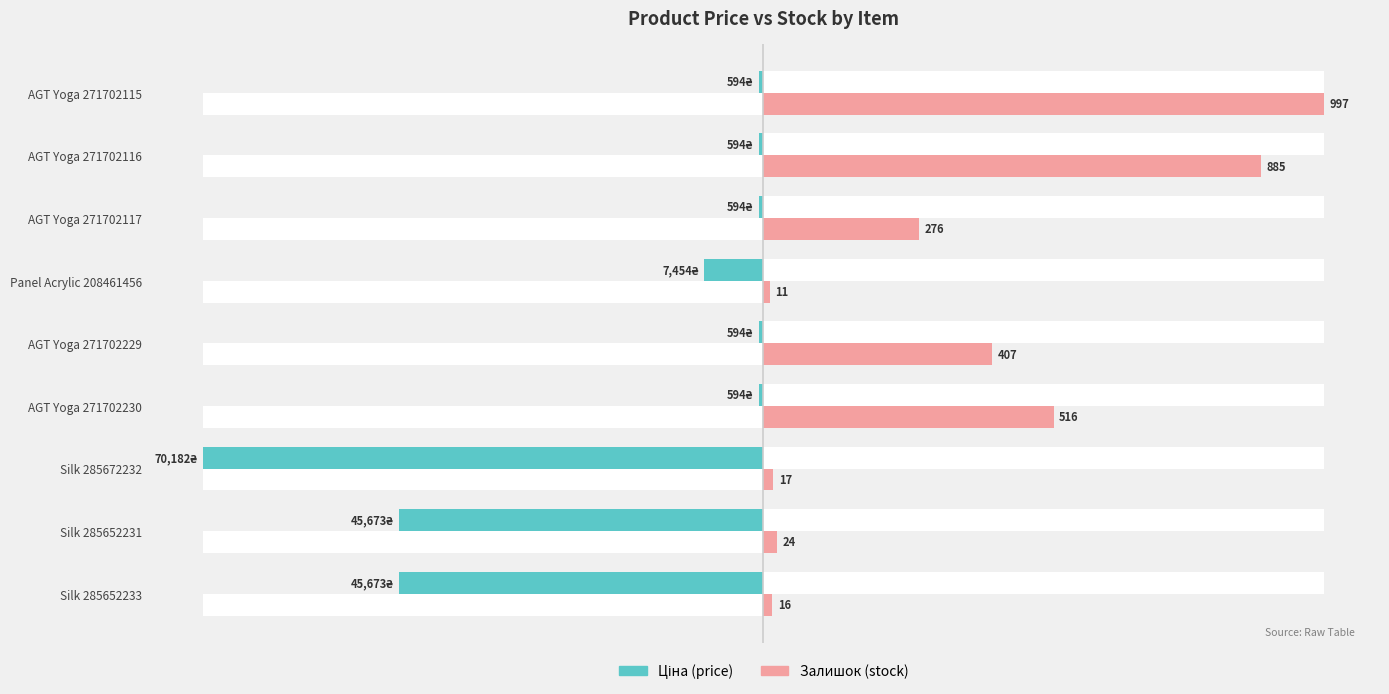

What are all the series names shown in the legend?

Ціна, Залишок